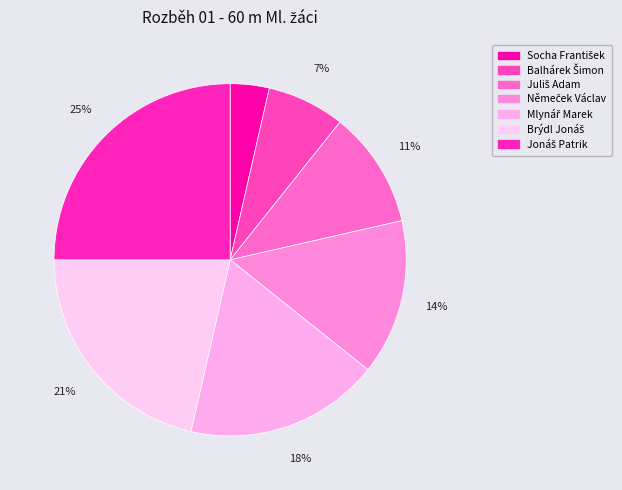

How many segments does this pie chart have?

7